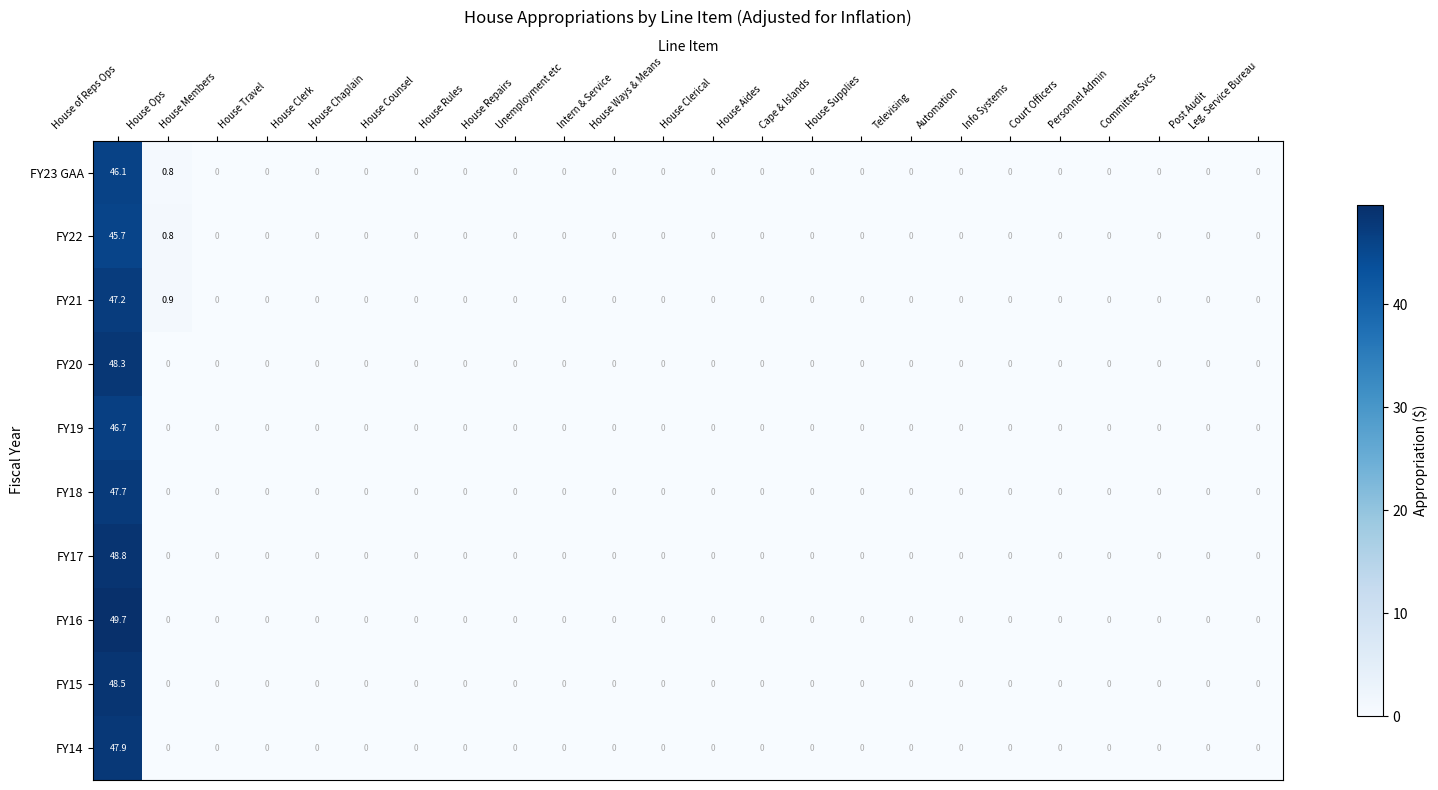

Which series has the widest spread of values?

FY16